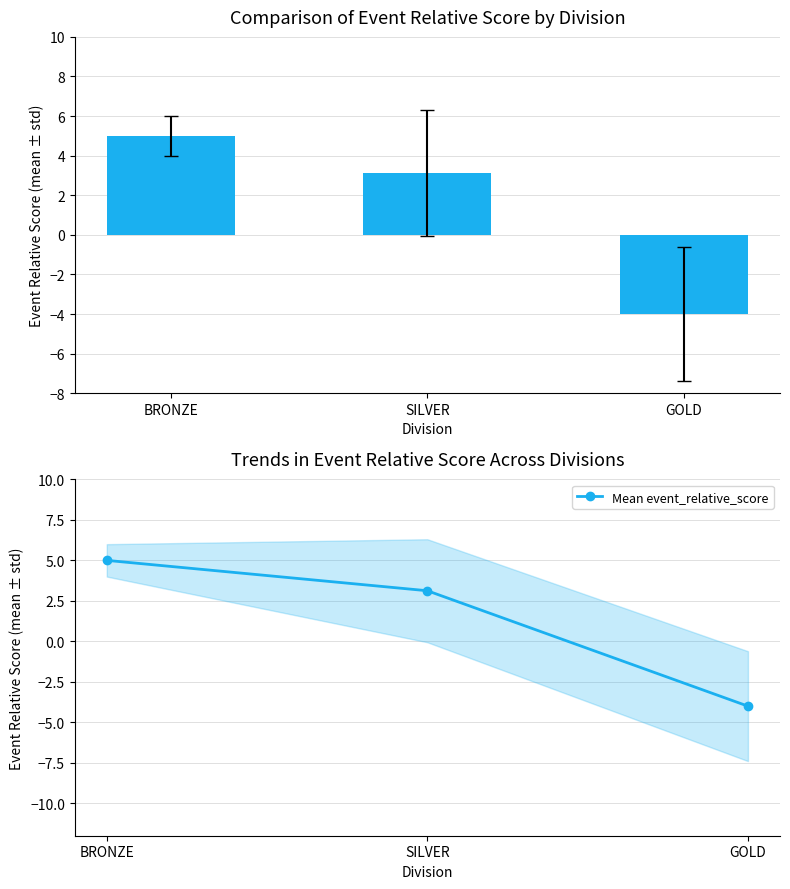

Count the number of categories in the chart.

3